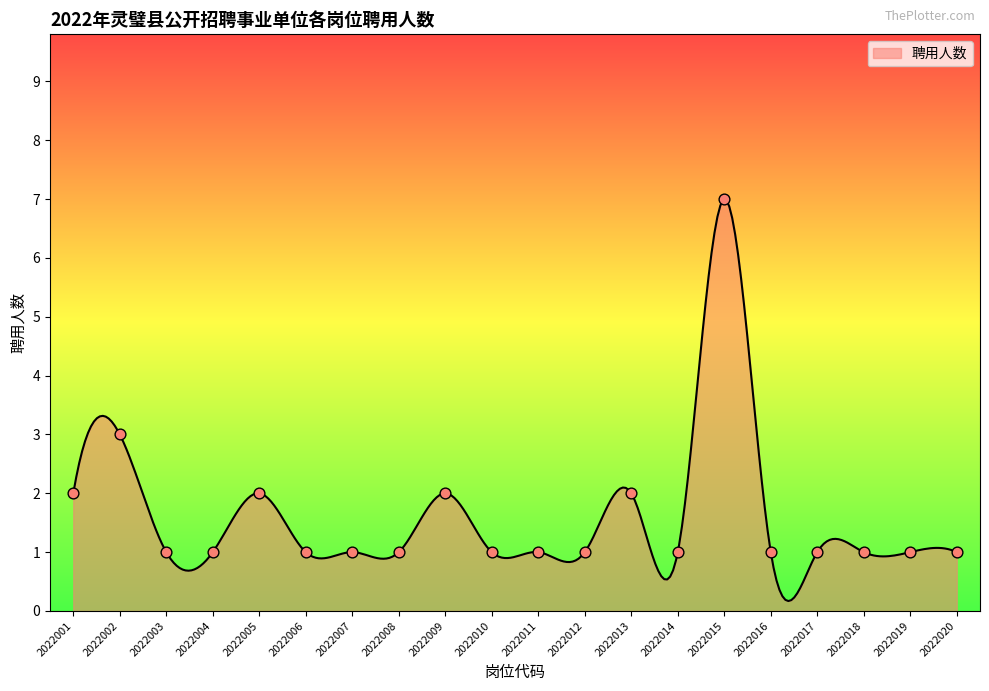

What is the ratio of the value at 2022003 to the value at 2022015?

0.1